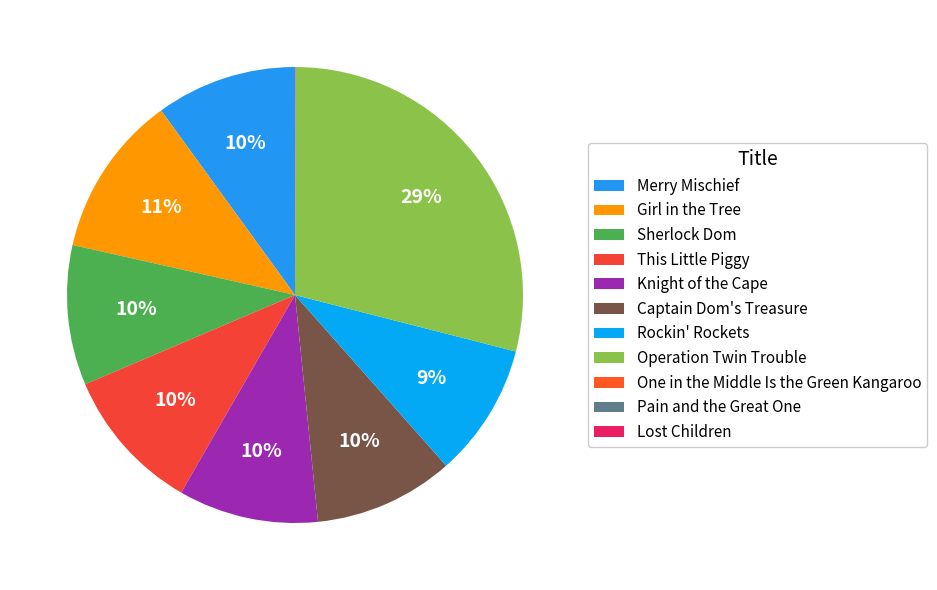

Is it true that Operation Twin Trouble is 44% of the pie?

False